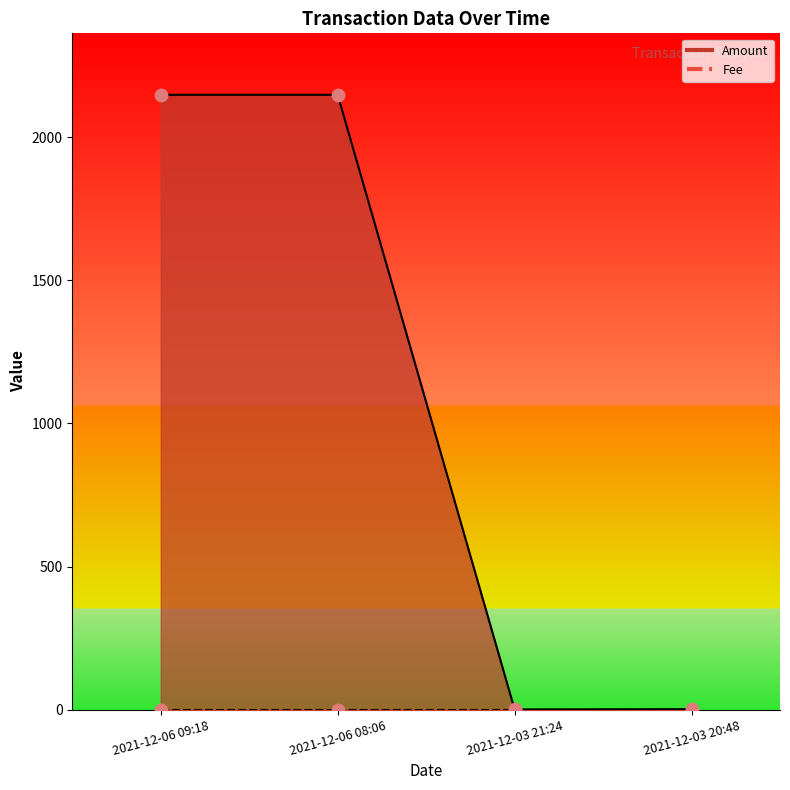

Which series reaches the maximum Y coordinate?

Amount